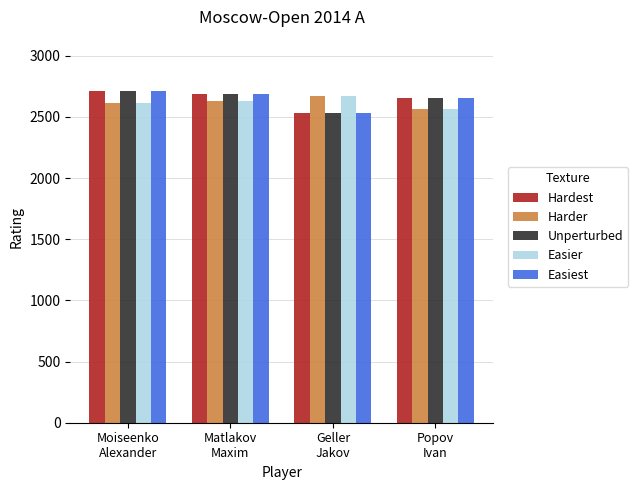

How many bars are there in total?

20